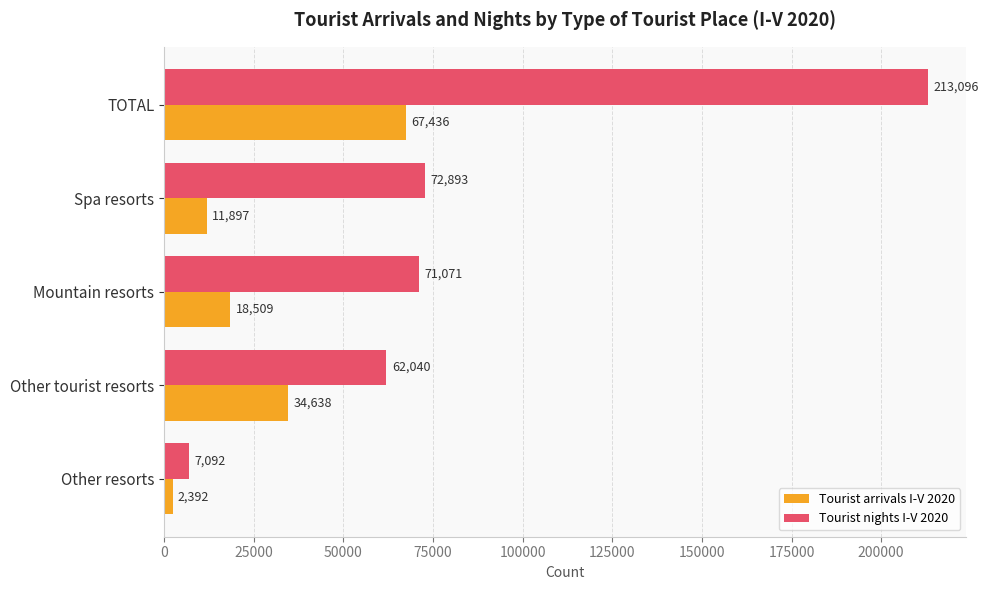

True or false: Tourist nights I-V 2020 has a value of 17424 at Mountain resorts.

False